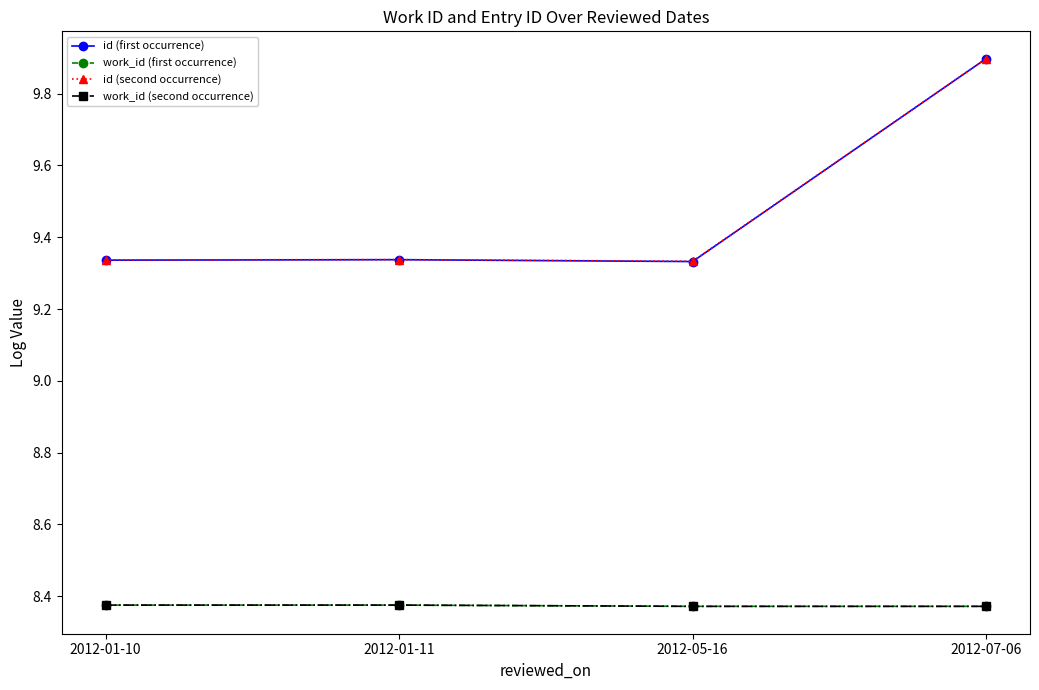

True or false: work_id (first occurrence) and id (second occurrence) intersect in this chart.

False